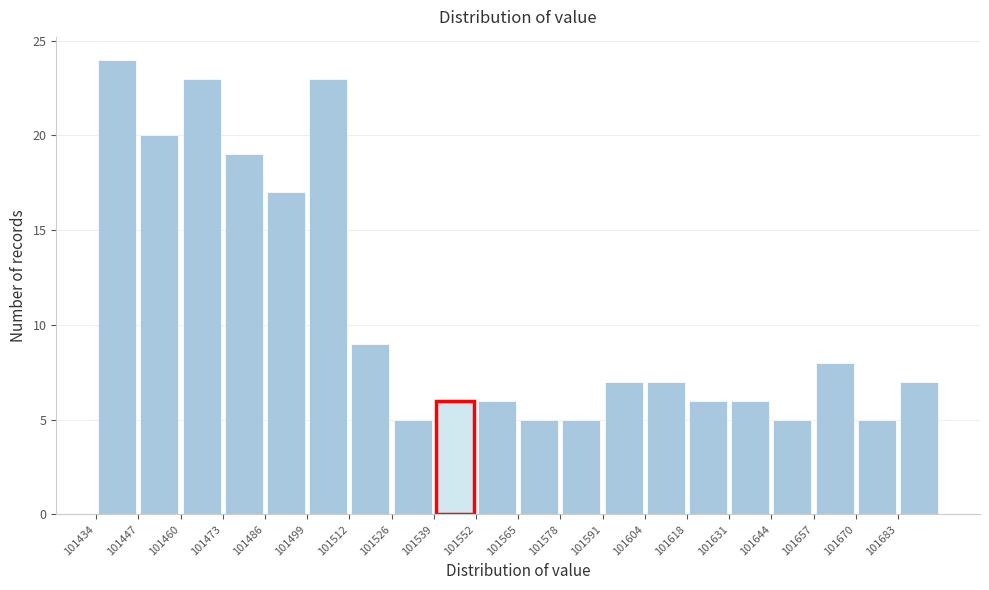

Reading left to right, transcribe this chart: for each bar, give the range it covers on the x-axis and its height. Neither the bar edges nor the heights are printed on the chart, so give them approximately, as read against the axes.

101434 to 101448: 24
101448 to 101460: 20
101460 to 101474: 23
101474 to 101486: 19
101486 to 101500: 17
101500 to 101512: 23
101512 to 101526: 9
101526 to 101540: 5
101540 to 101552: 6
101552 to 101566: 6
101566 to 101578: 5
101578 to 101592: 5
101592 to 101604: 7
101604 to 101618: 7
101618 to 101632: 6
101632 to 101644: 6
101644 to 101658: 5
101658 to 101670: 8
101670 to 101684: 5
101684 to 101698: 7